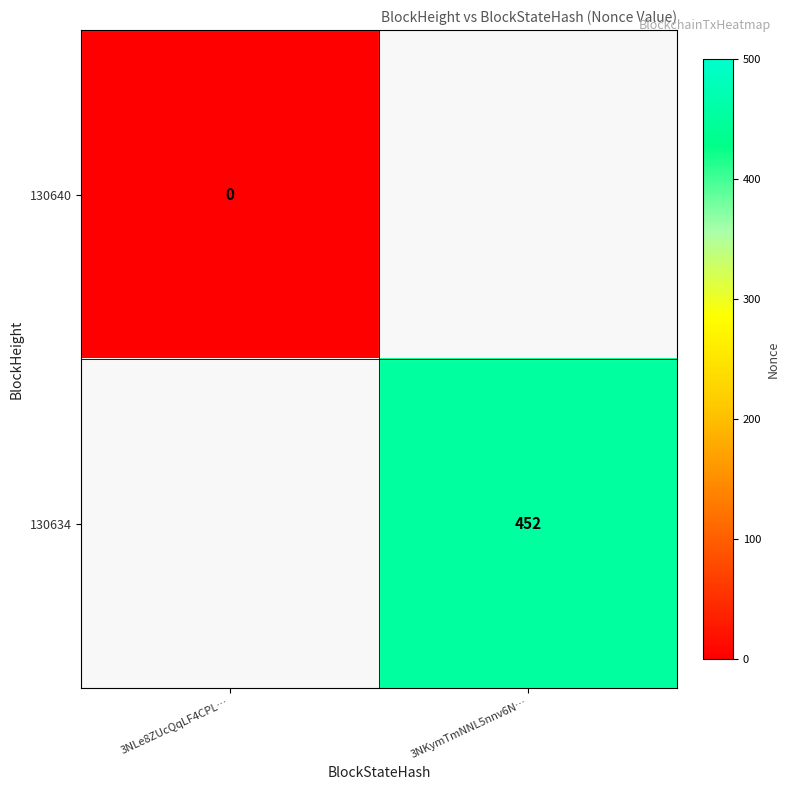

The 130634 series shows 296 at 3NKymTmNNL5nnv6N…. True or false?

False